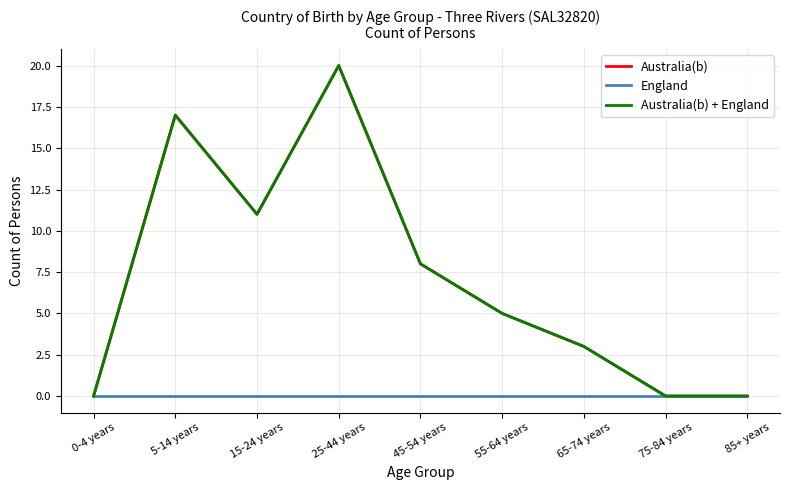

At which label does Australia(b) + England reach its minimum?

0-4 years